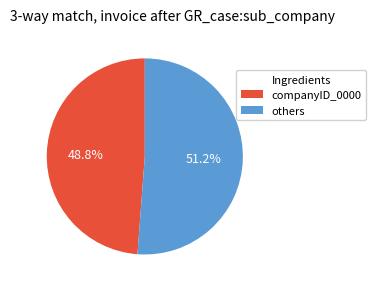

Does companyID_0000 account for over 50% of the chart?

No